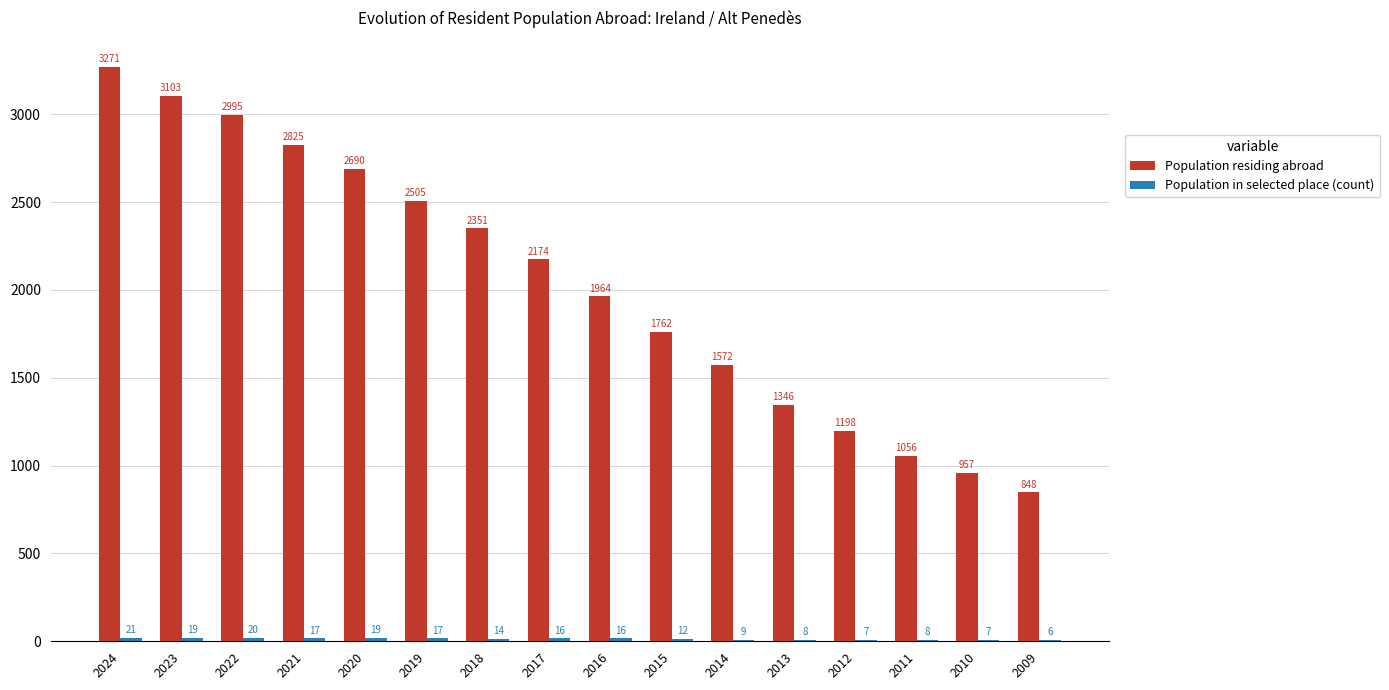

The Population residing abroad series shows 2690 at 2020. True or false?

True